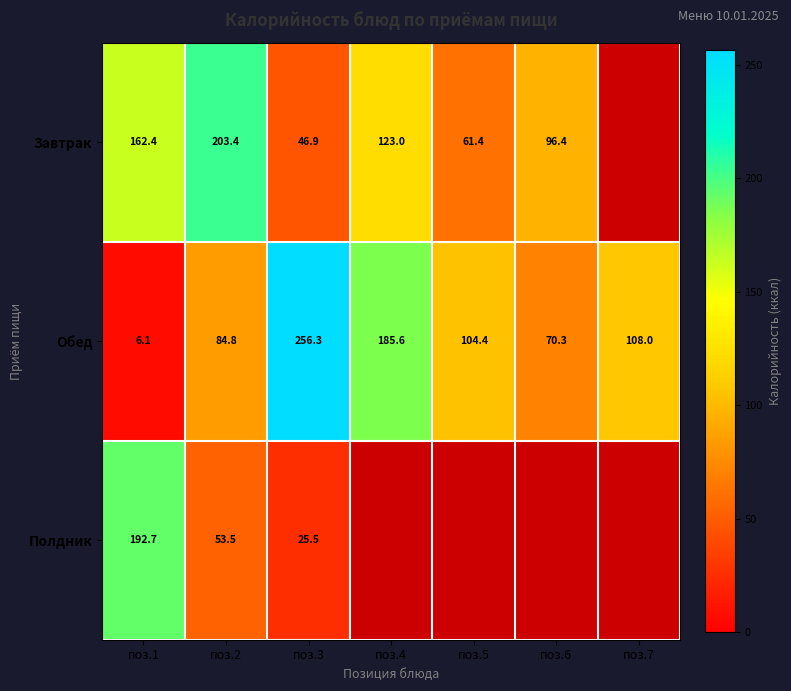

At which label does Обед first exceed 104?

поз.3